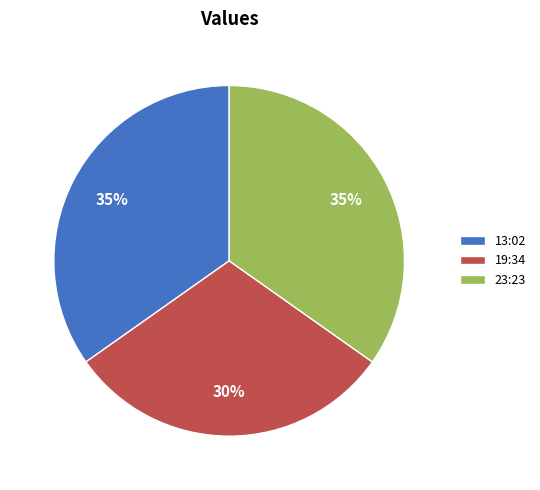

Which has a higher value, 19:34 or 23:23?

23:23